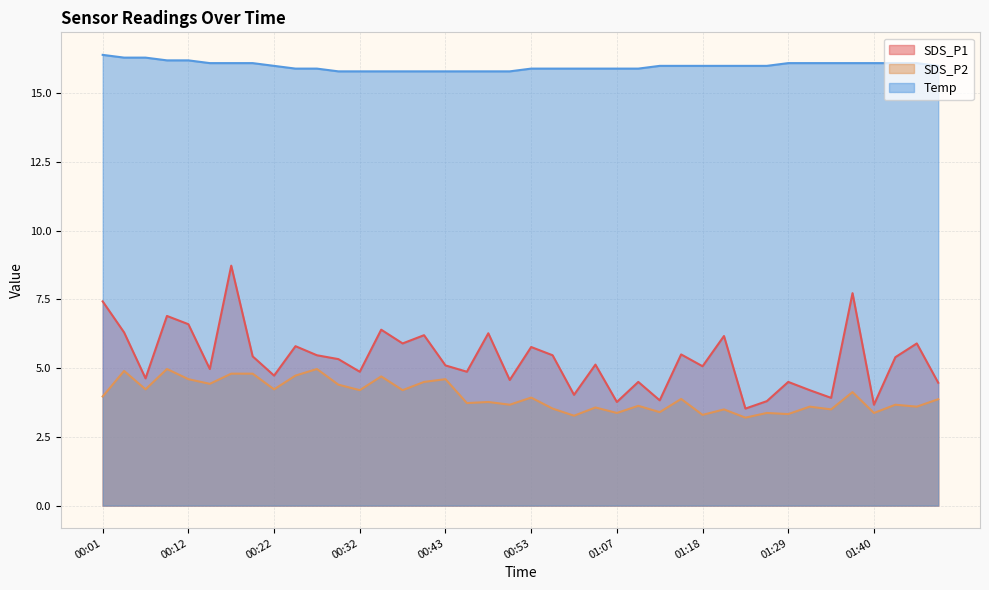

Which series changed the most between 00:48 and 01:07?

SDS_P1